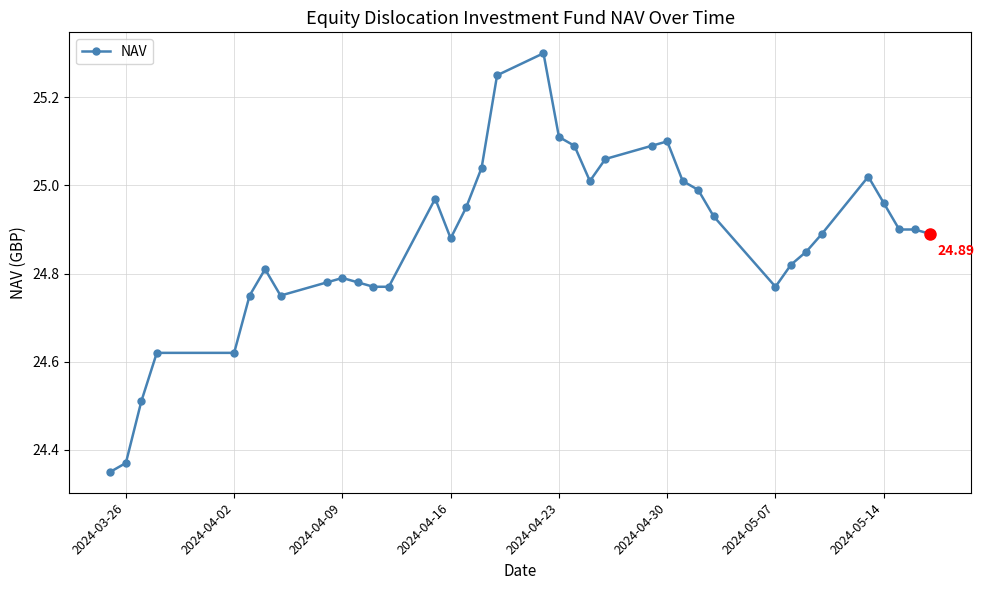

What is the difference between the maximum and second lowest values?

0.9